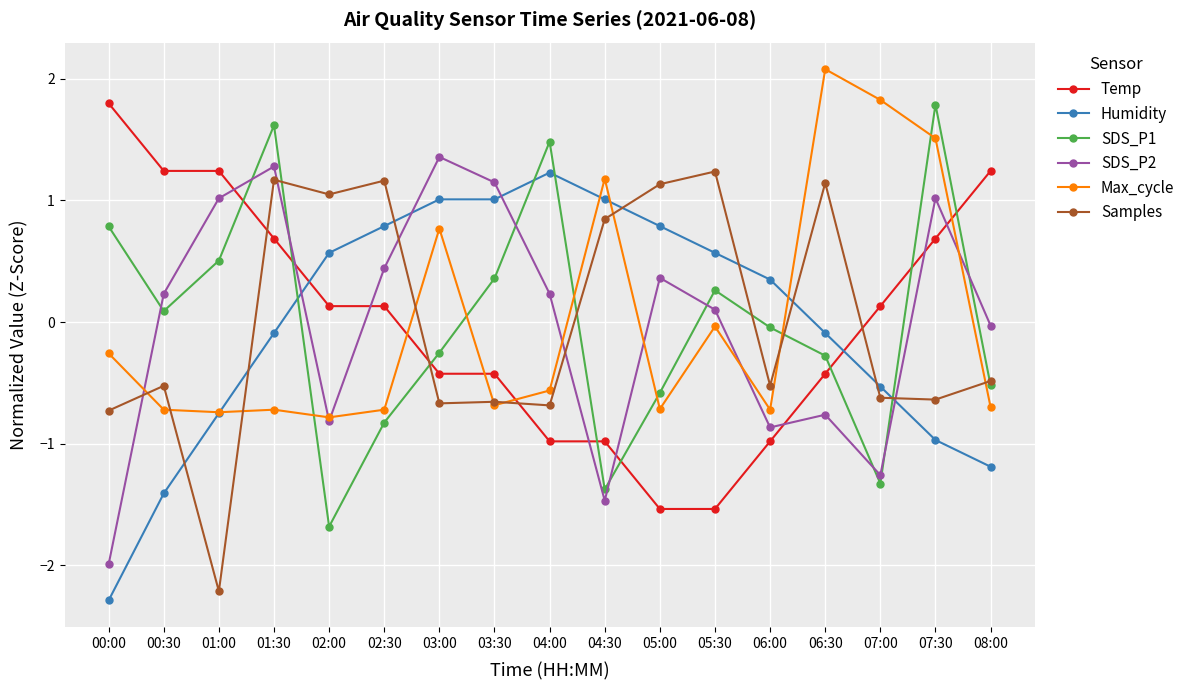

Is the value of SDS_P1 at 06:00 greater than the value of Humidity at 03:30?

No